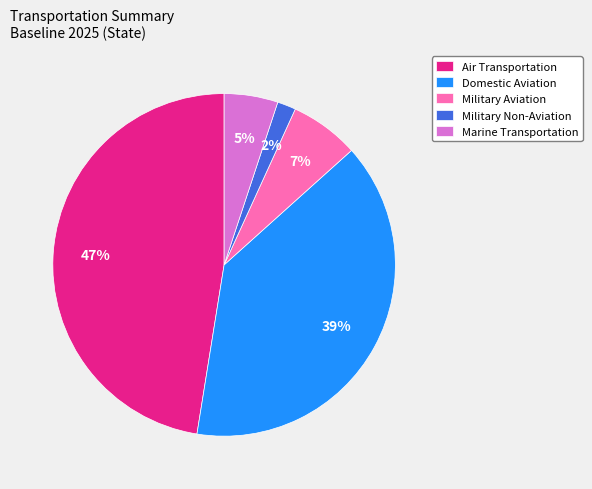

Which slice is the smallest?

Military Non-Aviation